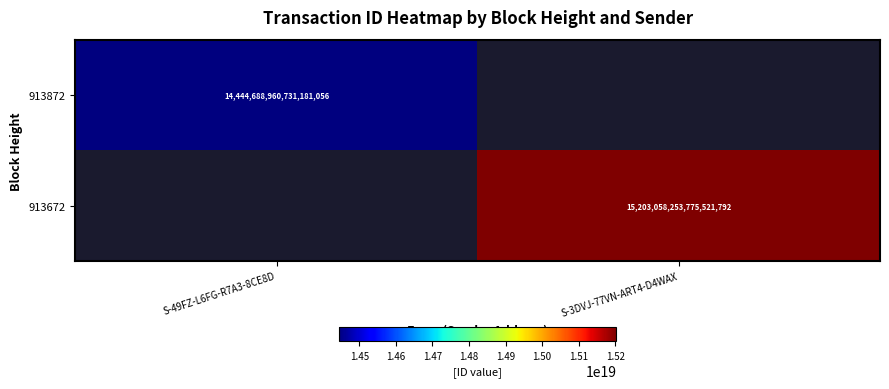

The value of 913672 at S-3DVJ-77VN-ART4-D4WAX is 25132291422831271936. True or false?

False